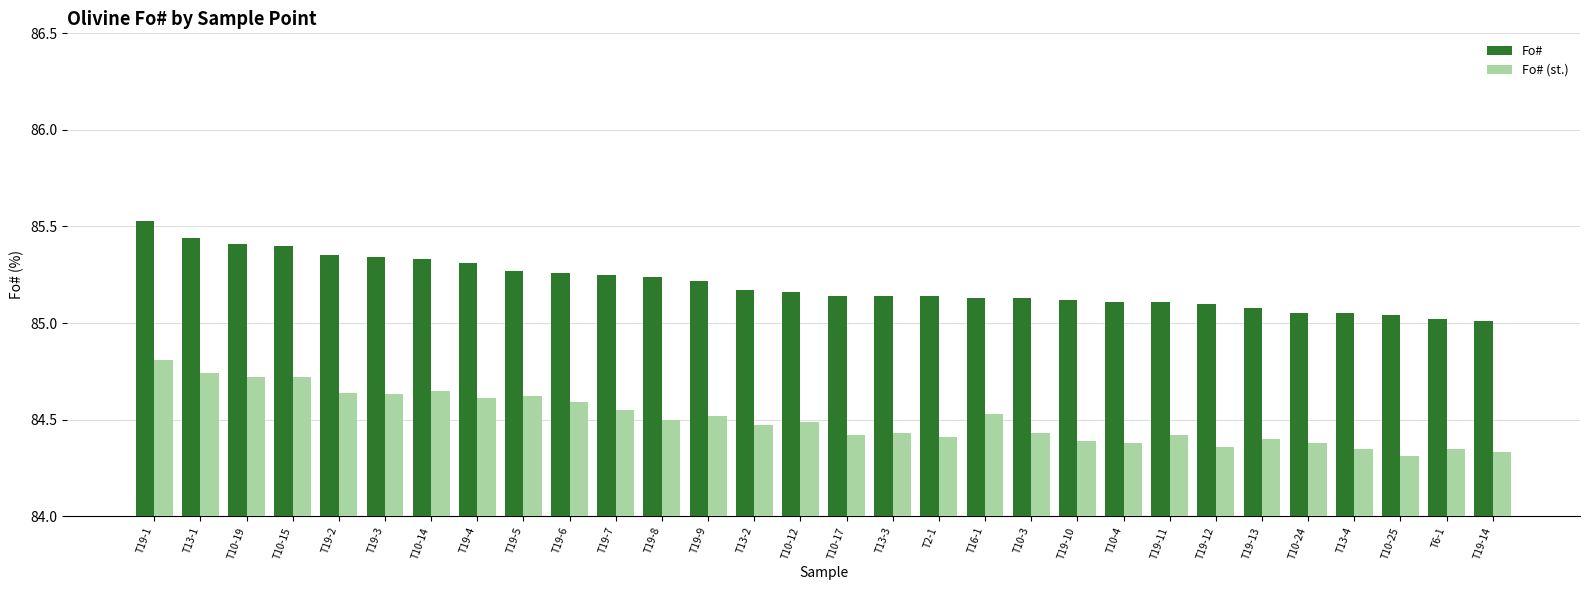

What is the sum of all Fo# values?

2556.1